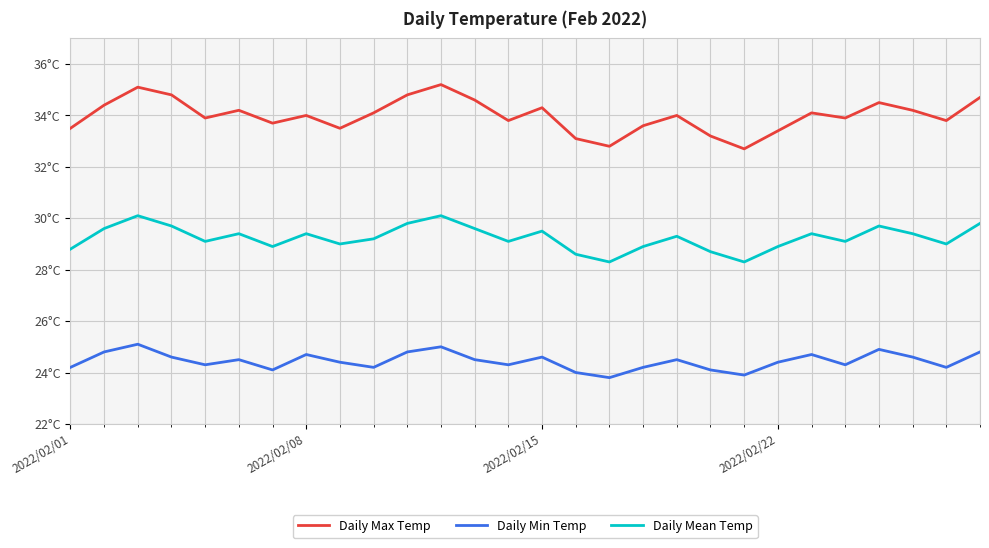

Is this an area chart (filled region under the line)?

No